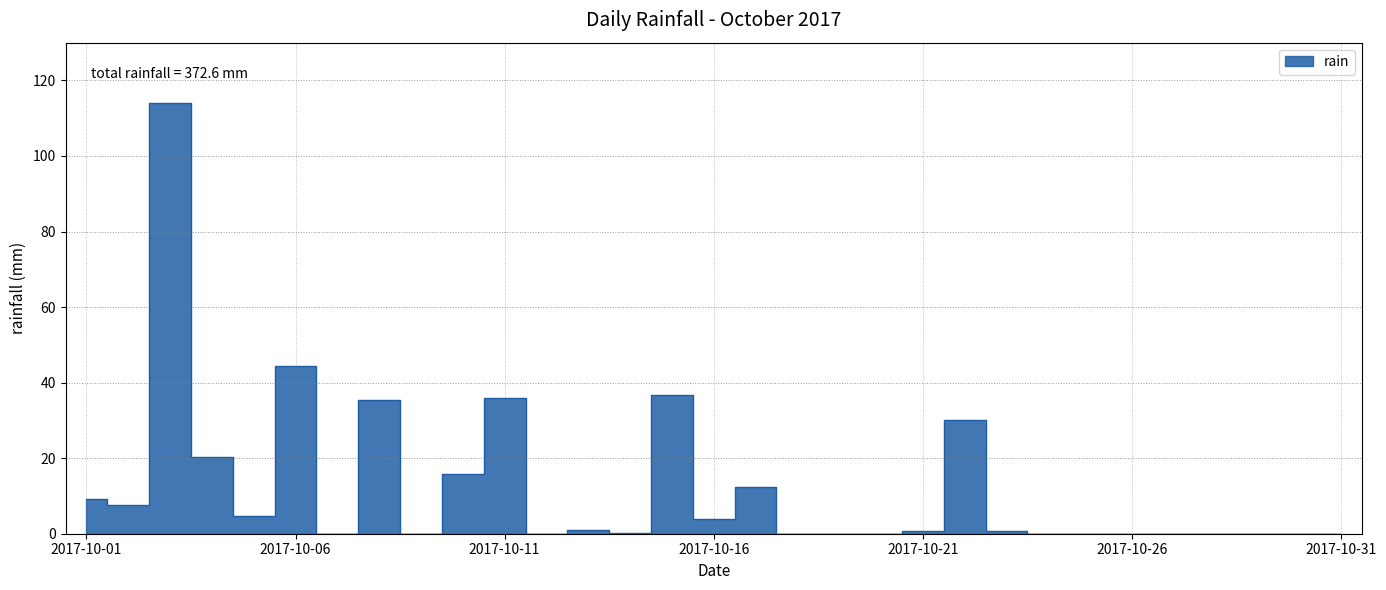

Reading left to right, list all the values displayed in this chart.

2017-10-01=9.2	2017-10-02=7.6	2017-10-03=114.0	2017-10-04=20.2	2017-10-05=4.6	2017-10-06=44.4	2017-10-07=0.0	2017-10-08=35.4	2017-10-09=0.0	2017-10-10=15.8	2017-10-11=35.8	2017-10-12=0.0	2017-10-13=1.0	2017-10-14=0.2	2017-10-15=36.6	2017-10-16=3.8	2017-10-17=12.4	2017-10-18=0.0	2017-10-19=0.0	2017-10-20=0.0	2017-10-21=0.8	2017-10-22=30.0	2017-10-23=0.8	2017-10-24=0.0	2017-10-25=0.0	2017-10-26=0.0	2017-10-27=0.0	2017-10-28=0.0	2017-10-29=0.0	2017-10-30=0.0	2017-10-31=0.0